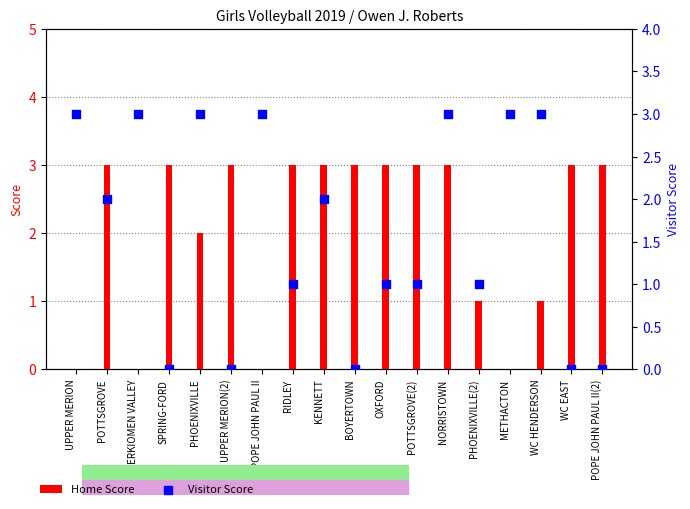

At which category is the sum across all series the highest?

NORRISTOWN